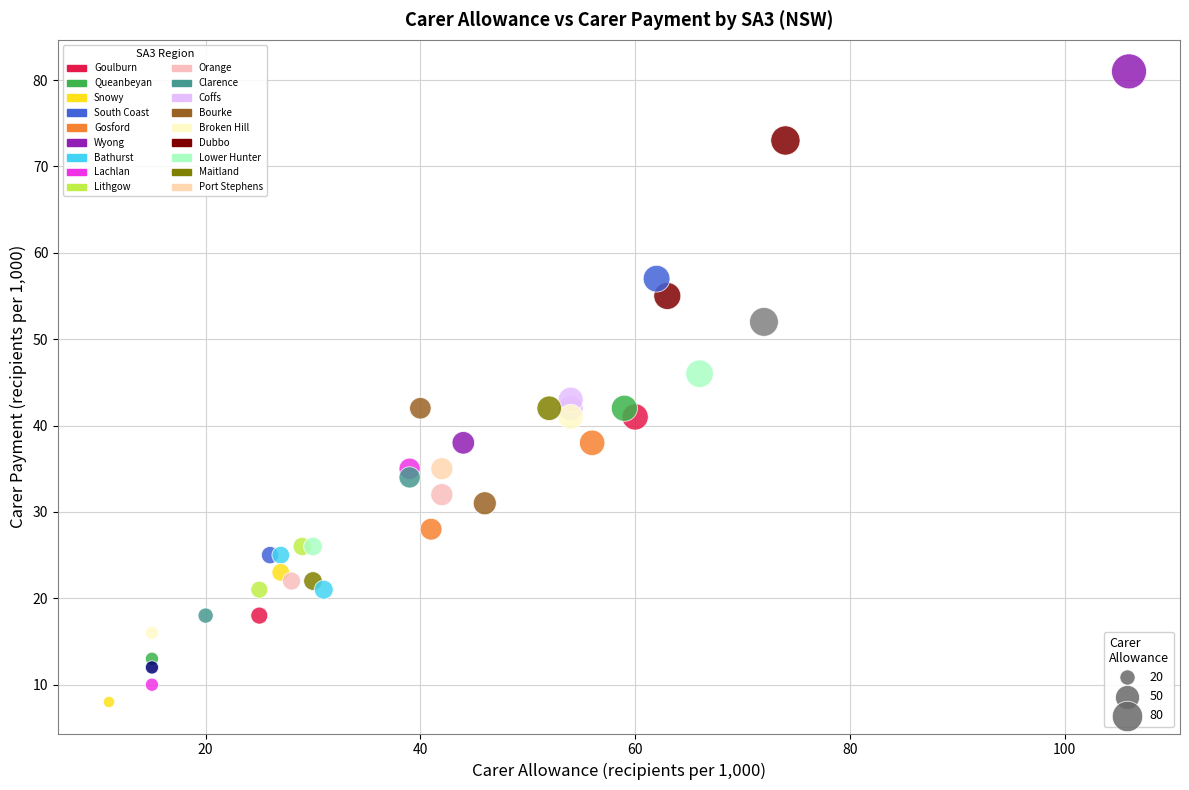

What Y value in the scatter plot is closest to 44?

43